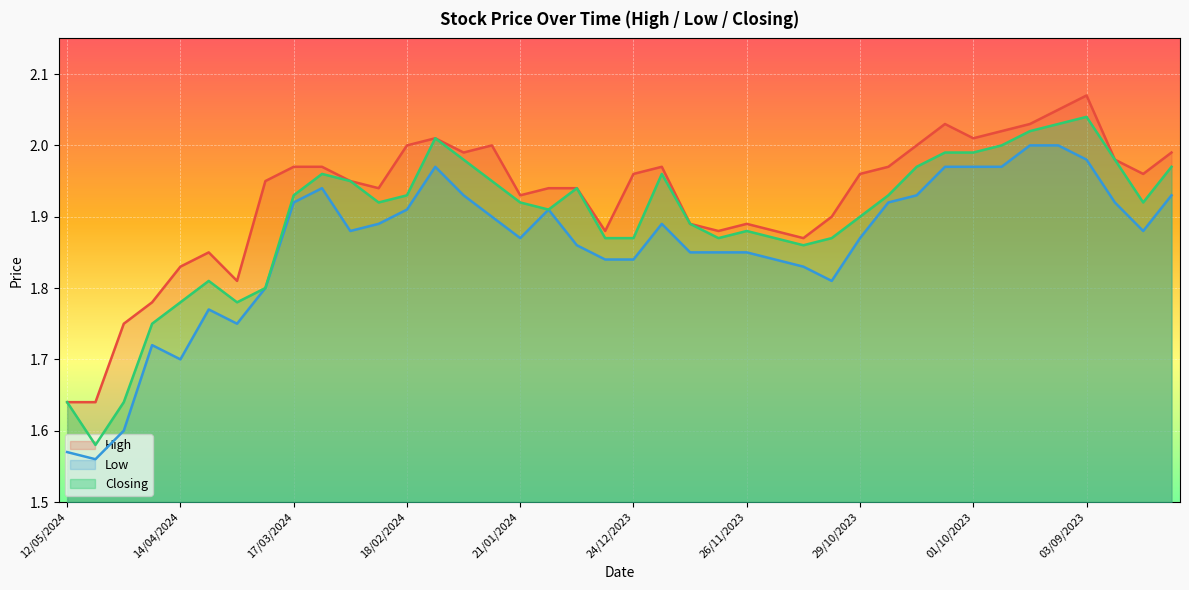

Does the chart display data point markers on the line(s)?

No